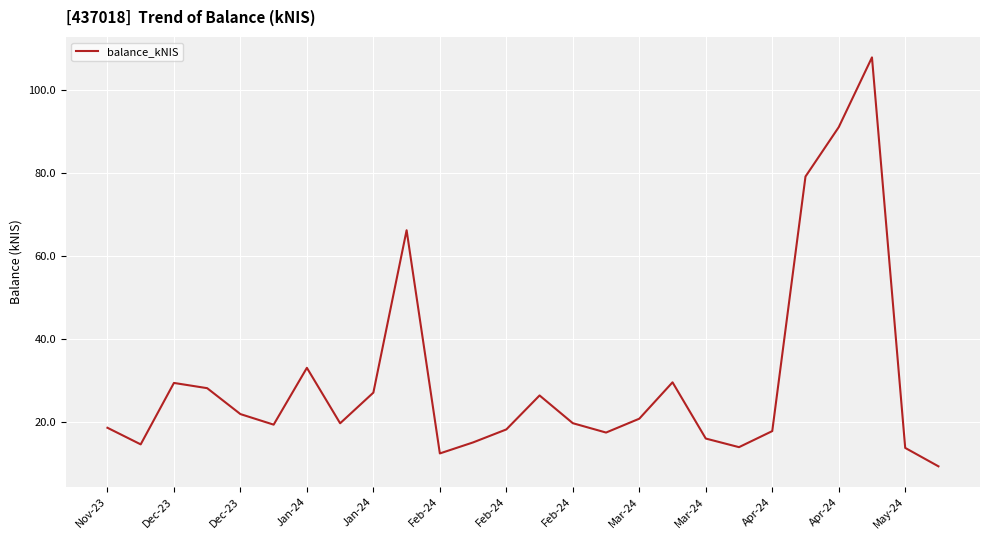

What is the maximum value shown in the chart?

107.8